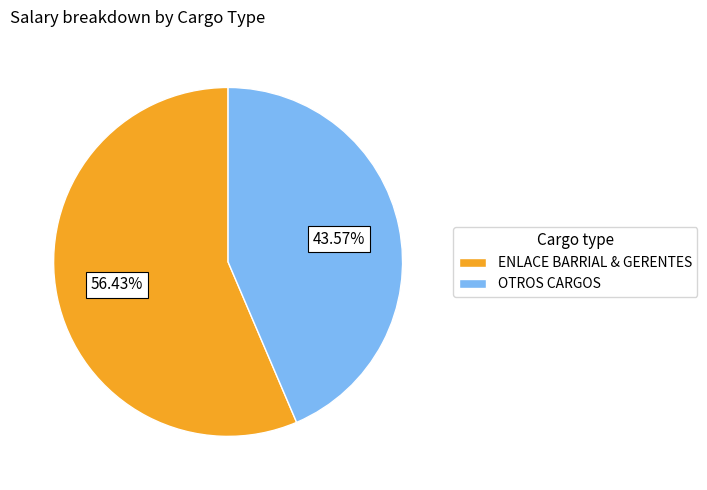

Which category has the biggest portion of the pie?

ENLACE BARRIAL & GERENTES